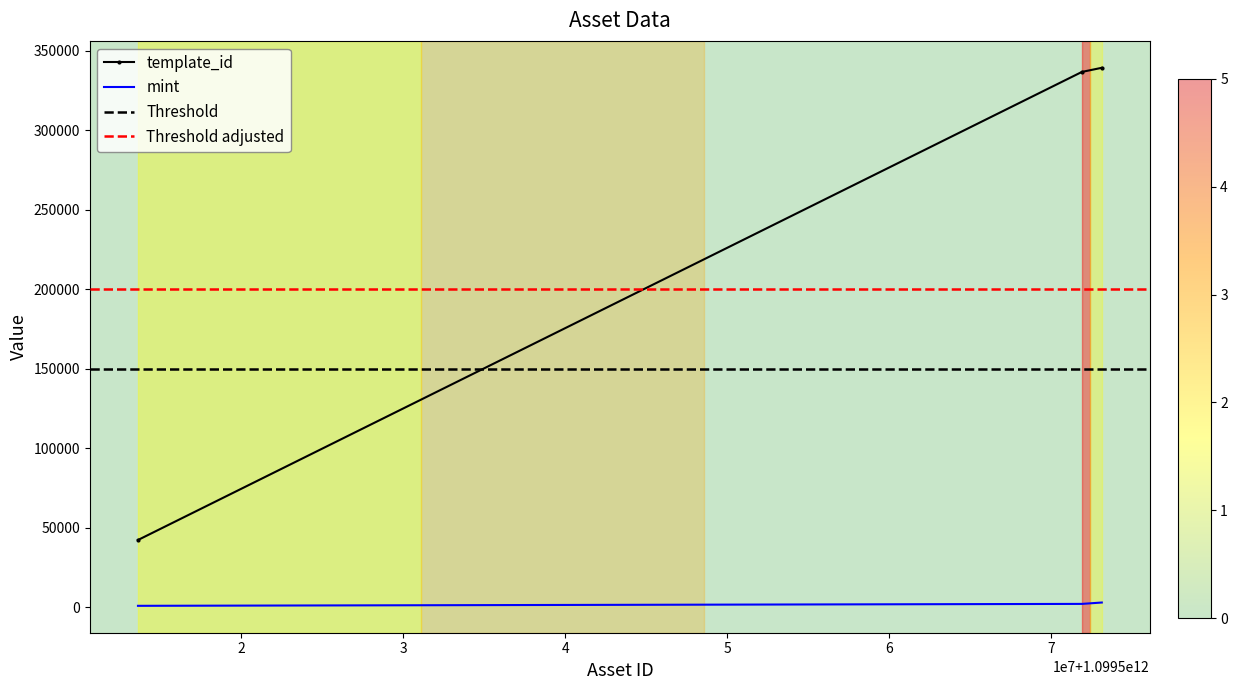

What is the minimum value shown in the chart?

1050